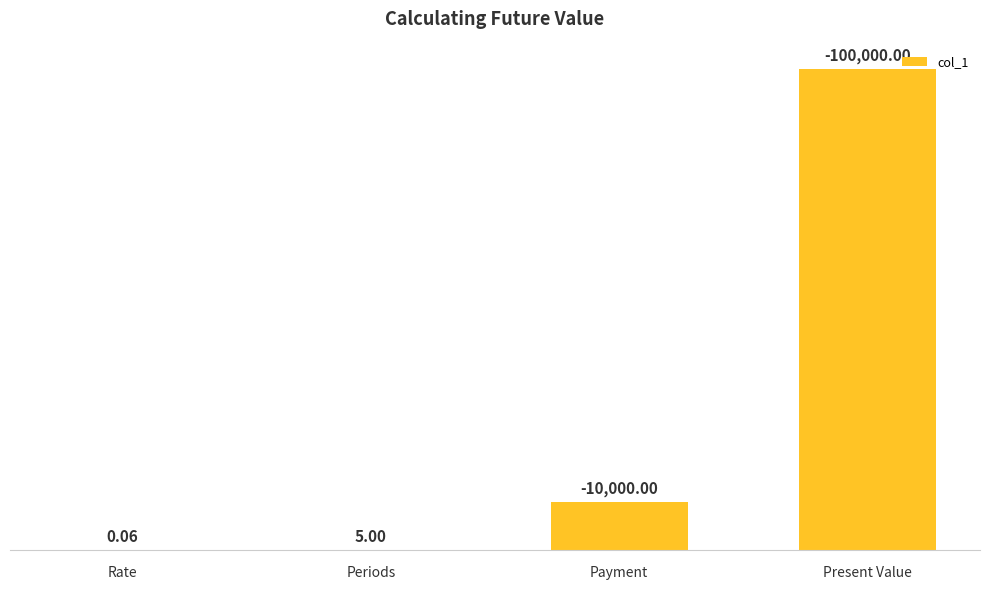

Where is the data nearest to the value 50000?

Payment